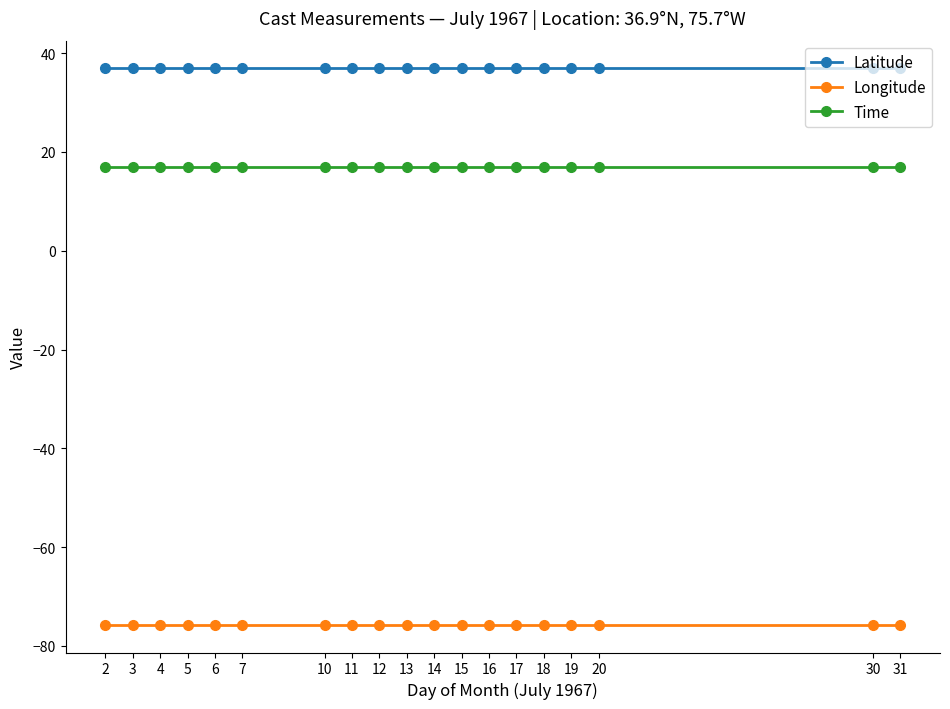

The Longitude series shows -75.7 at 17. True or false?

True